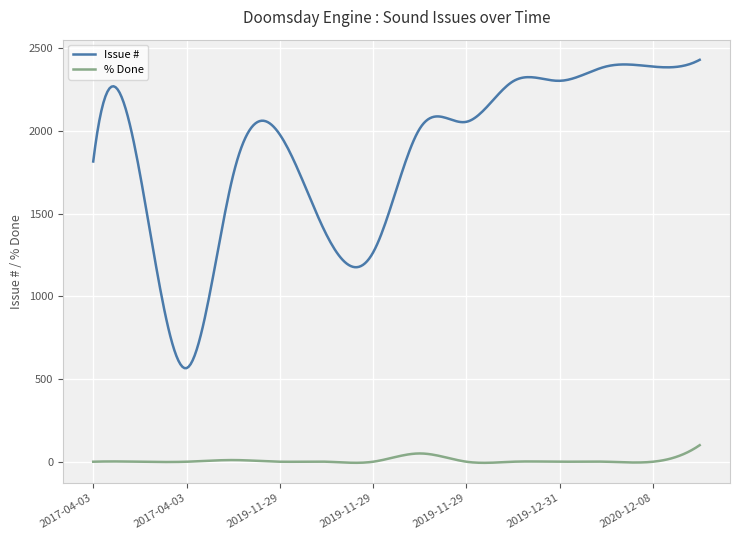

Rank the series by their maximum value, from highest to lowest.

Issue #, % Done